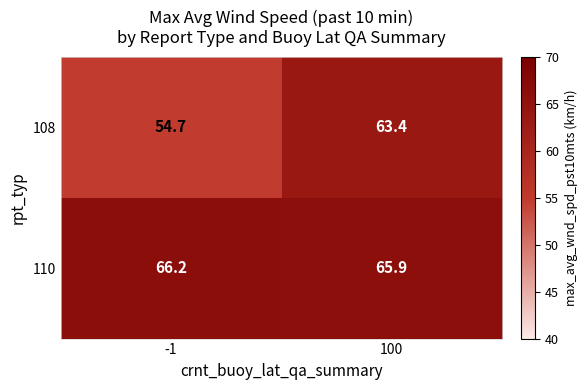

What is the minimum value shown in the chart?

54.7